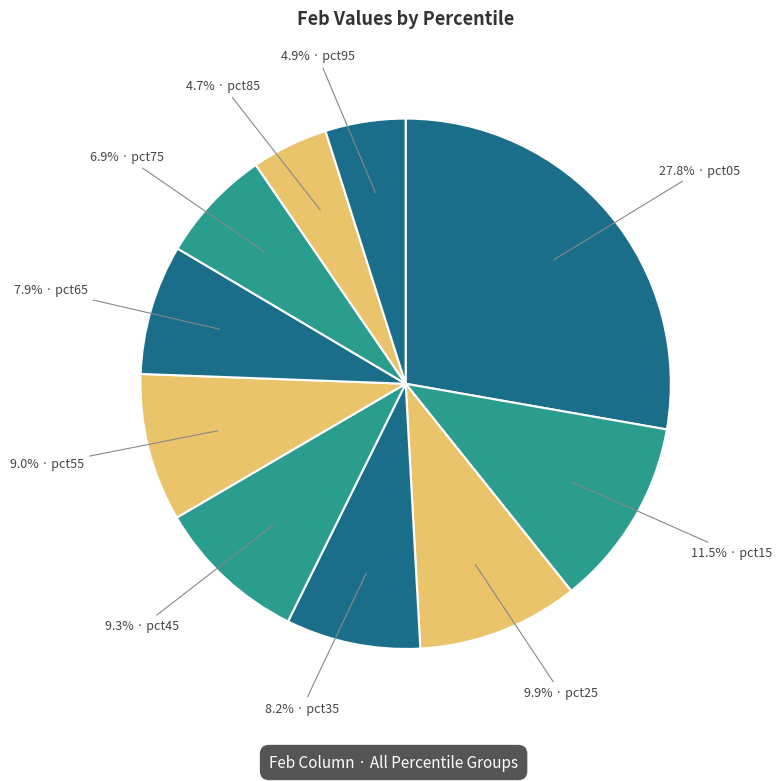

Count the number of slices in the pie.

10